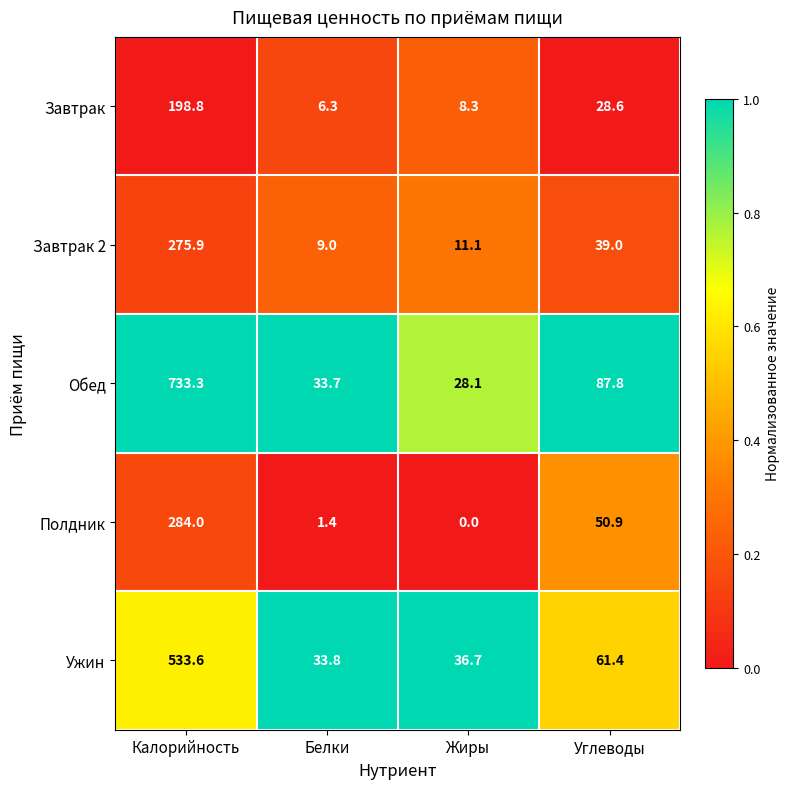

Which series has the widest spread of values?

Обед